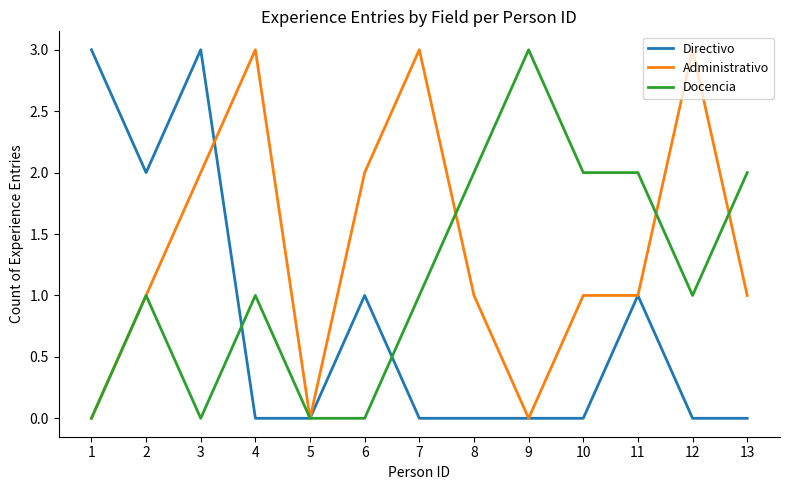

What is the spread (max minus min) of values at 11?

1